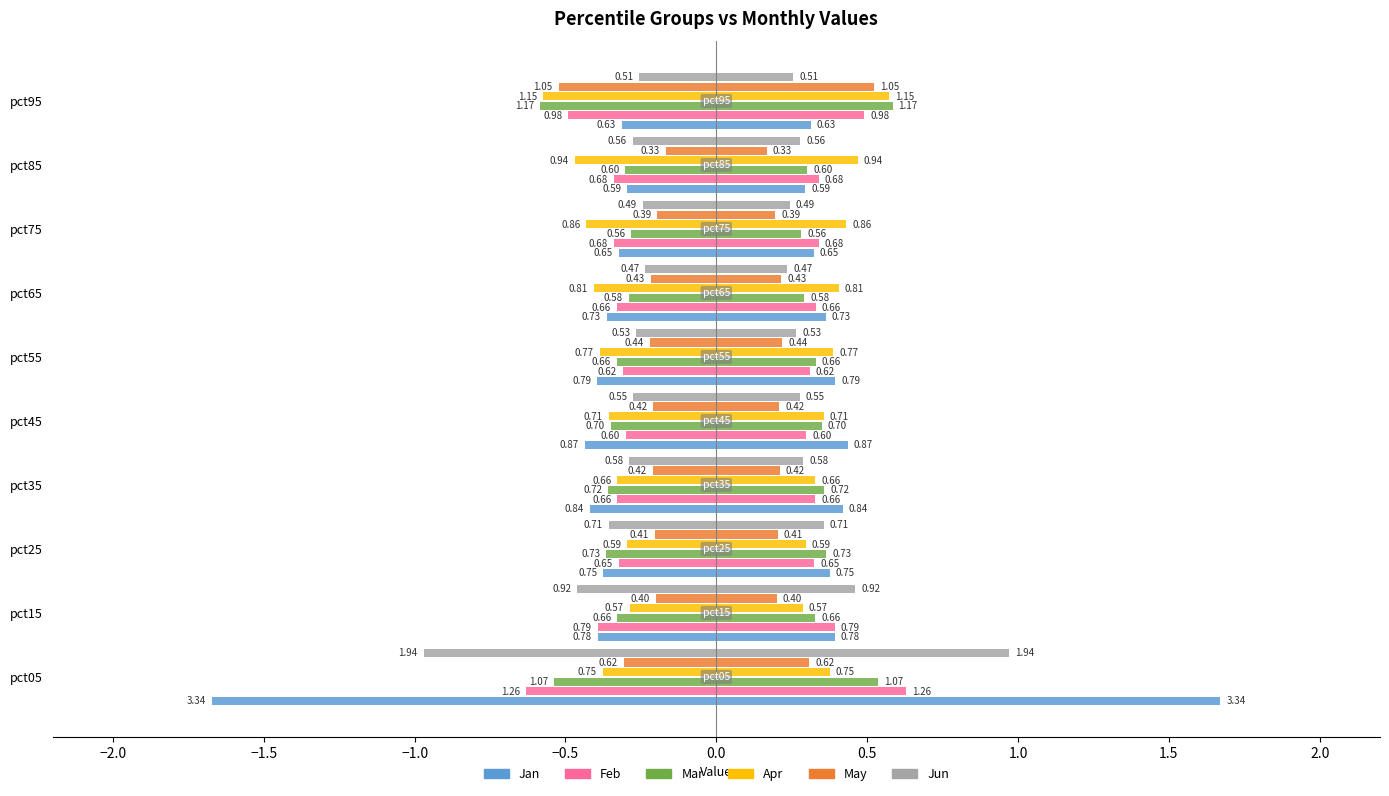

Is it true that Mar equals 0.9 at pct05?

False